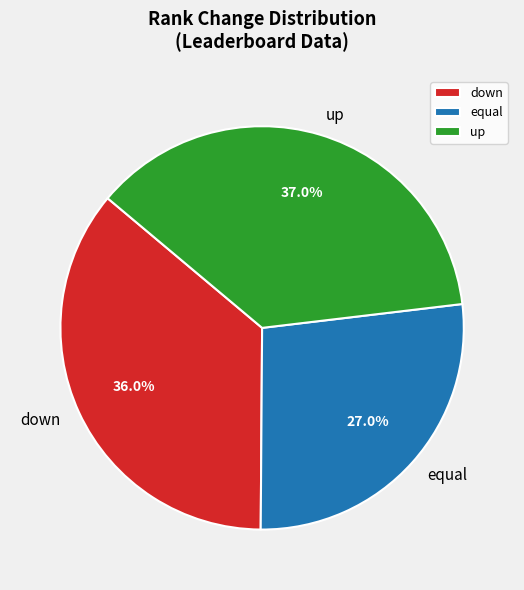

Is there a majority slice in this chart?

No